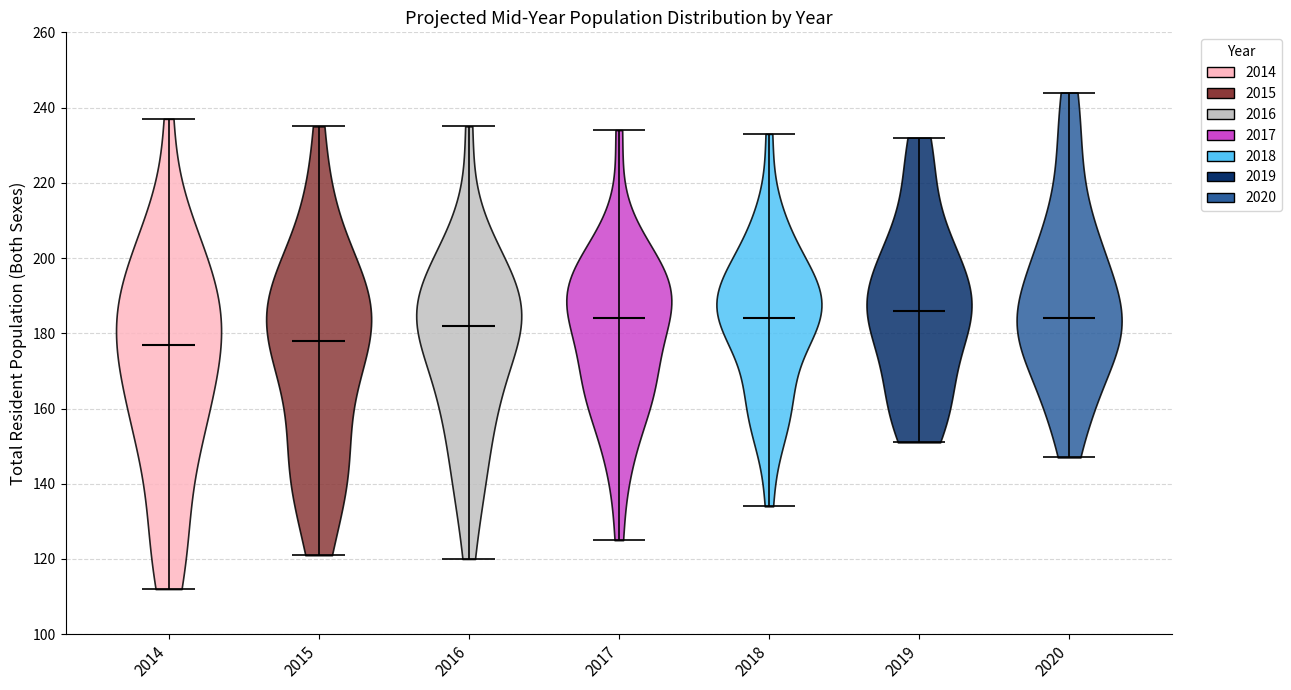

Reading left to right, read every violin against the y-axis: where its median line is, and the lowest and highest points it reaches. The values are not printed on the chart, so give them approximately, as read against the axis.

2014: median line 178, lowest point 112, highest point 238
2015: median line 178, lowest point 122, highest point 236
2016: median line 182, lowest point 120, highest point 236
2017: median line 184, lowest point 126, highest point 234
2018: median line 184, lowest point 134, highest point 234
2019: median line 186, lowest point 152, highest point 232
2020: median line 184, lowest point 148, highest point 244